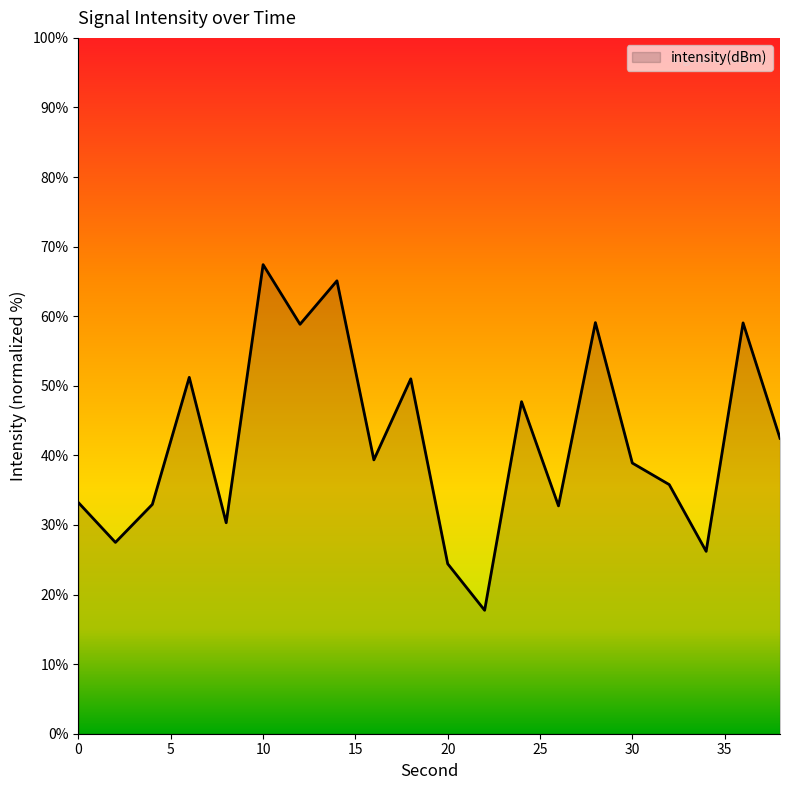

What is the difference between the maximum and minimum values?

49.7